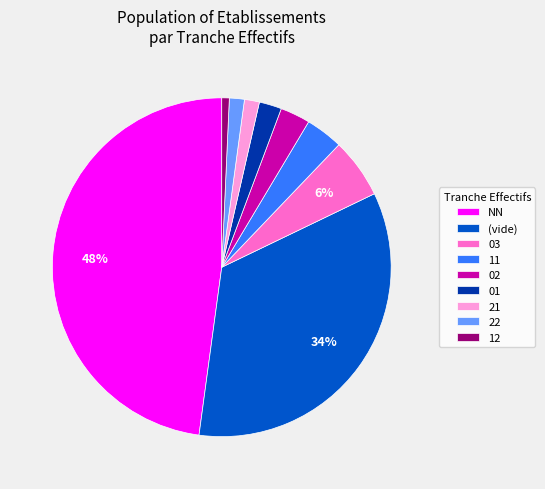

How many segments does this pie chart have?

9